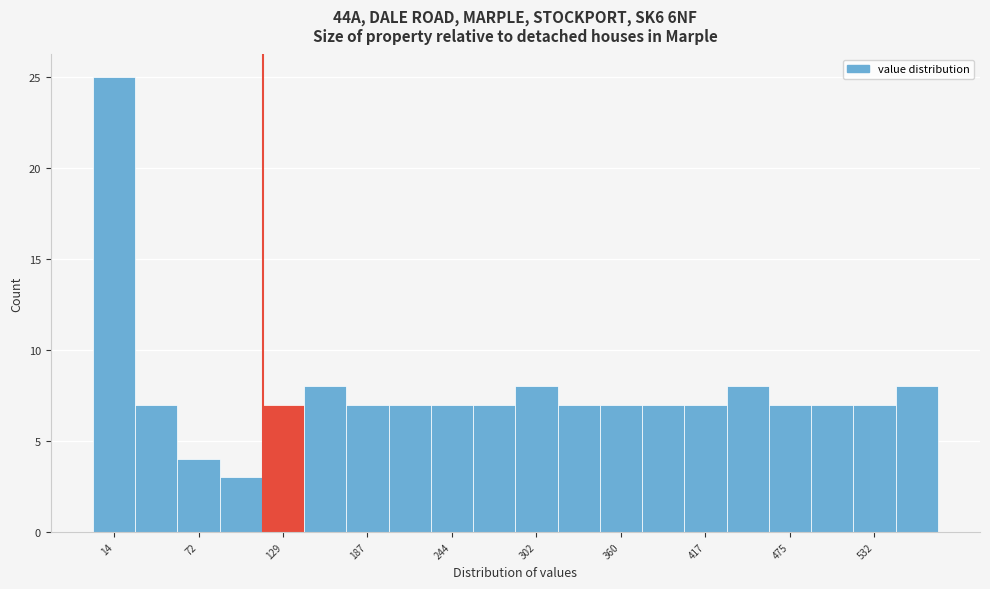

Read against the x-axis, roughly where is the centre of the tallest bar?

10